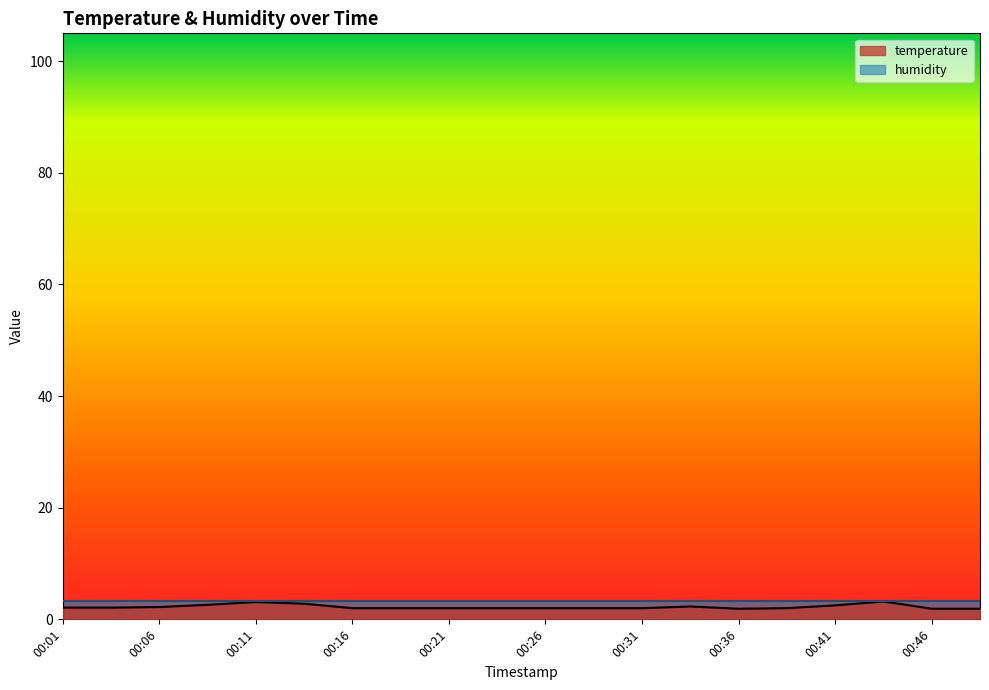

What is the value of the 4th point from the left?

2.6